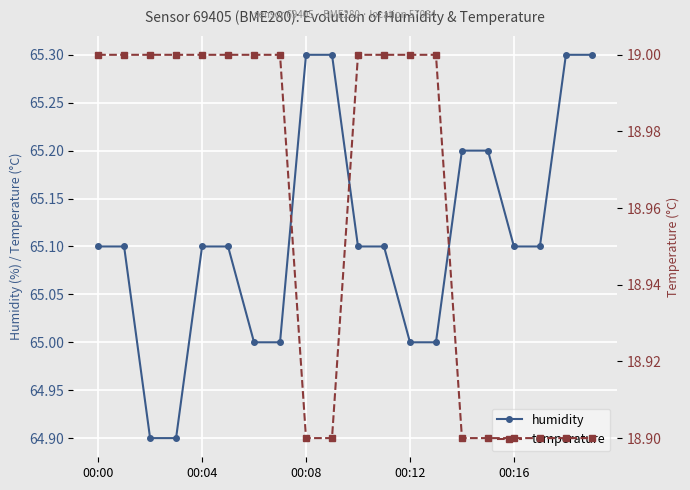

How many temperature values are between 18 and 19?

20